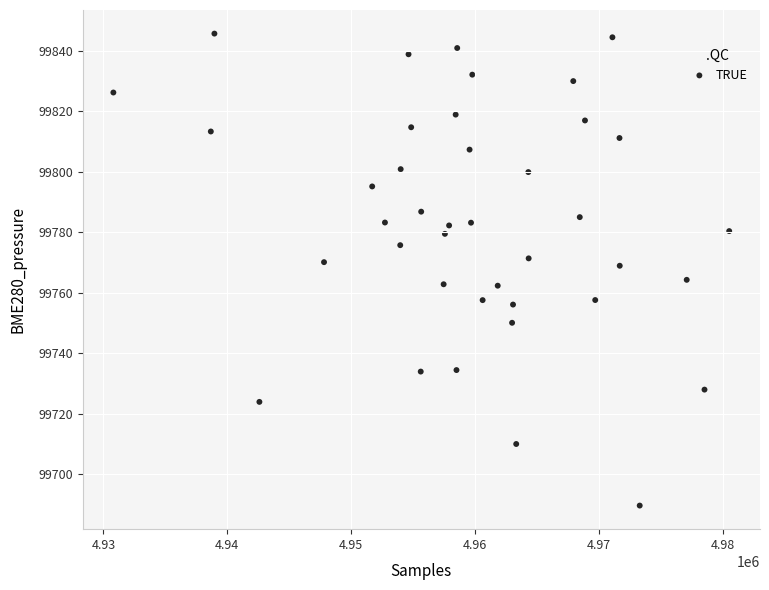

What is the range of Y values (max minus min)?

156.2